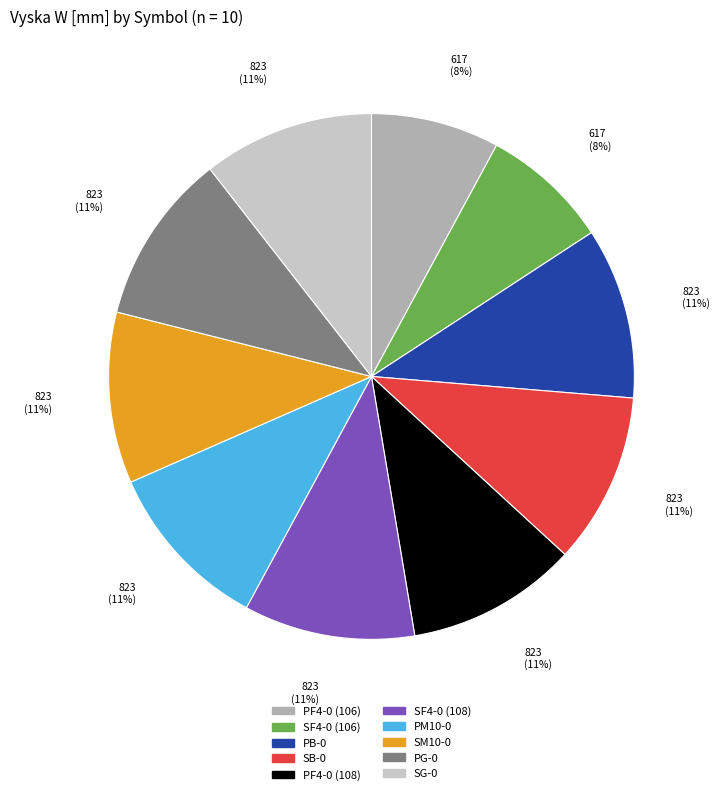

Does any single category account for the majority?

No